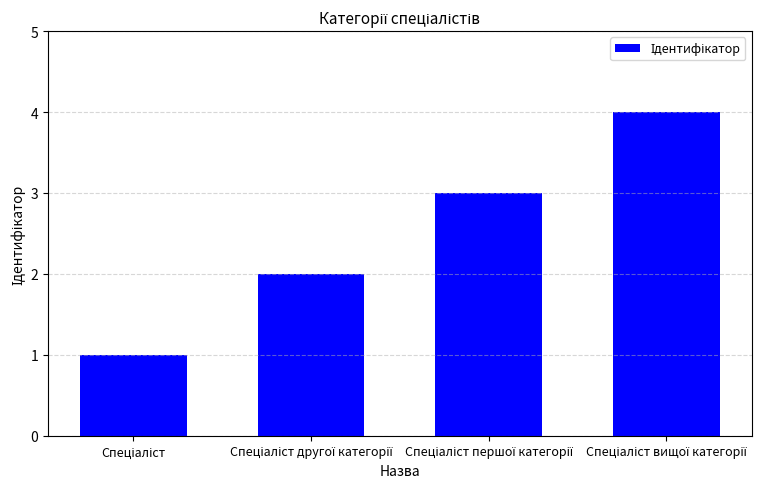

What is the greatest value displayed?

4